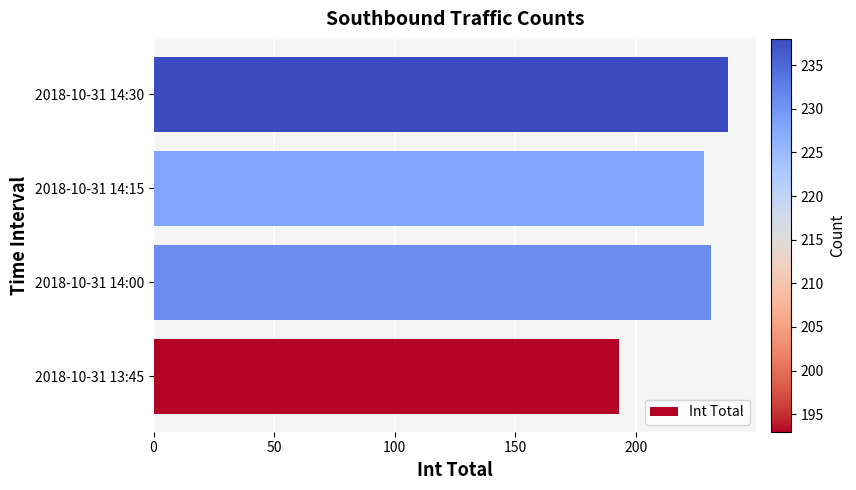

Is it true that the value at 2018-10-31 14:30 is 238?

True